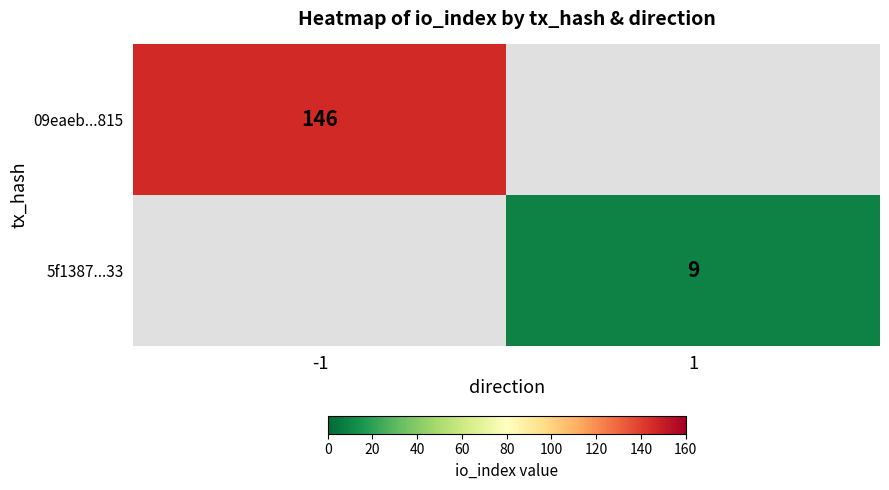

The 5f1387...33 series shows 9 at 1. True or false?

True